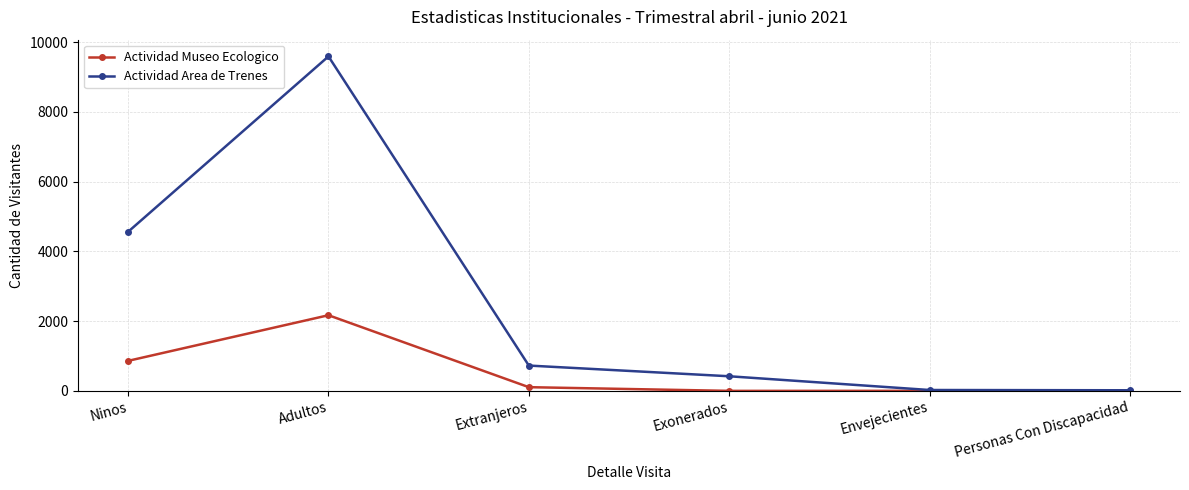

At which category does Actividad Area de Trenes reach its first local peak?

Adultos